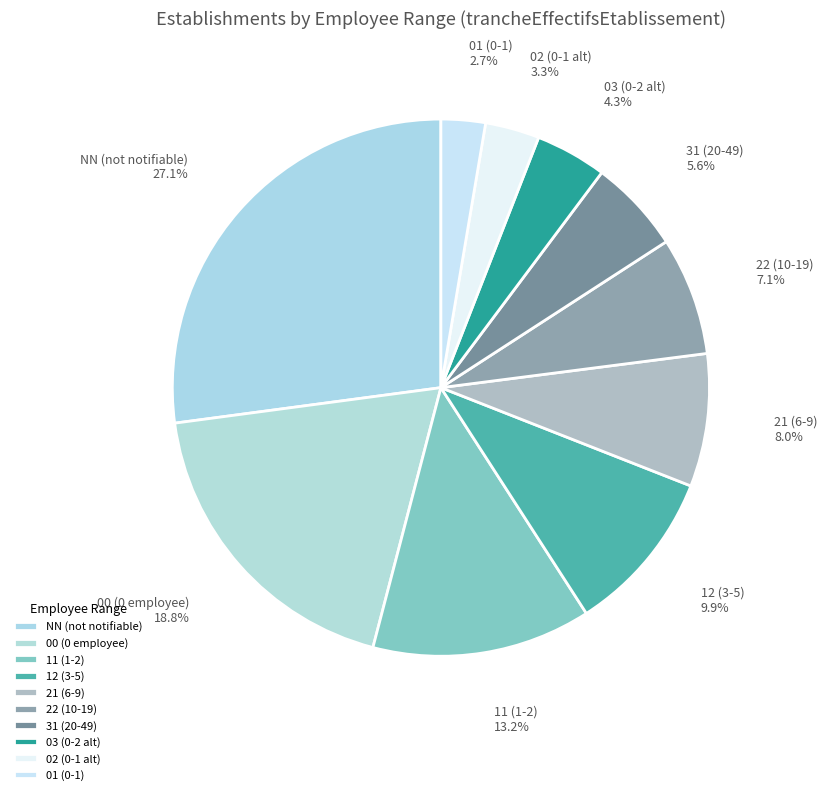

Combined, do 02 (0-1 alt) and 00 (0 employee) account for over 50%?

No